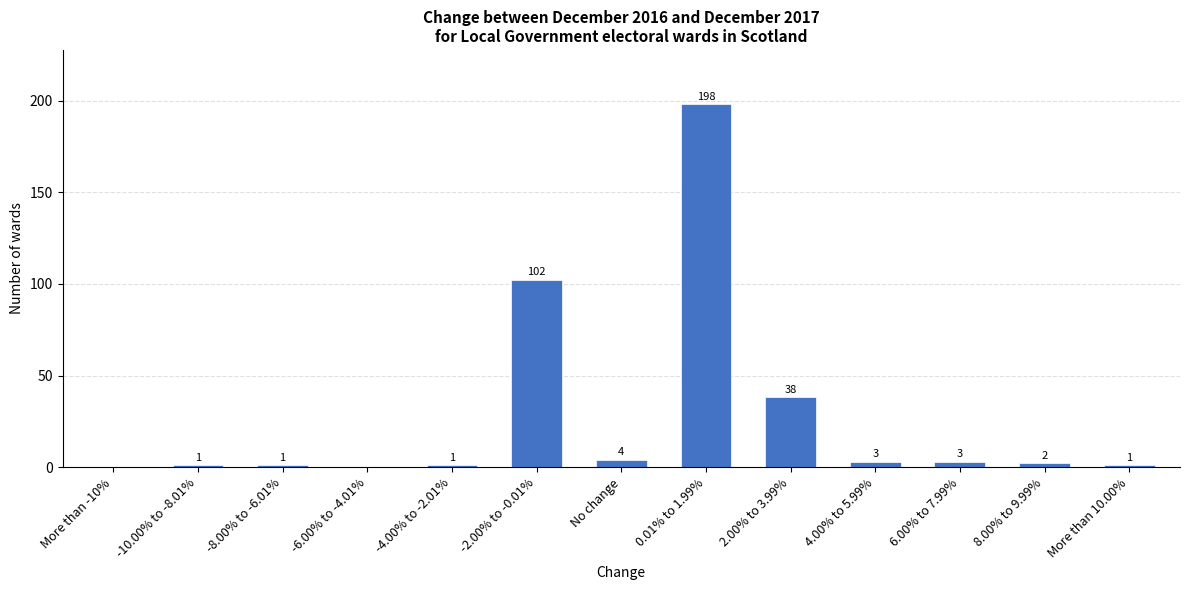

Approximately how many times larger is the value at -4.00% to -2.01% compared to More than 10.00%?

1.0